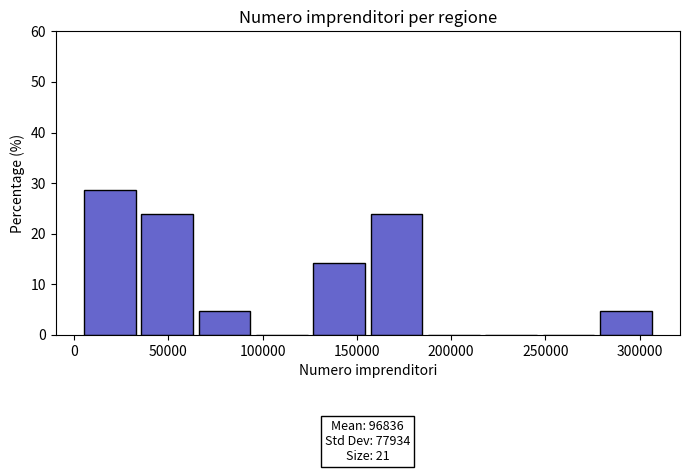

Which range on the x-axis has the tallest bar?

5000 to 35000